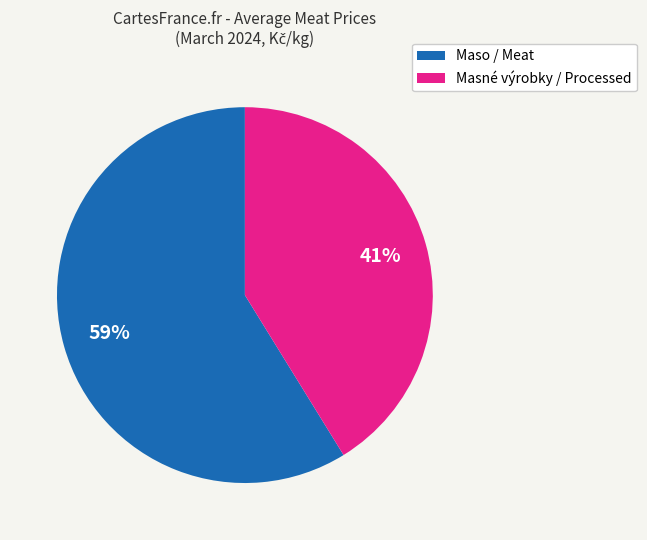

How many segments does this pie chart have?

2